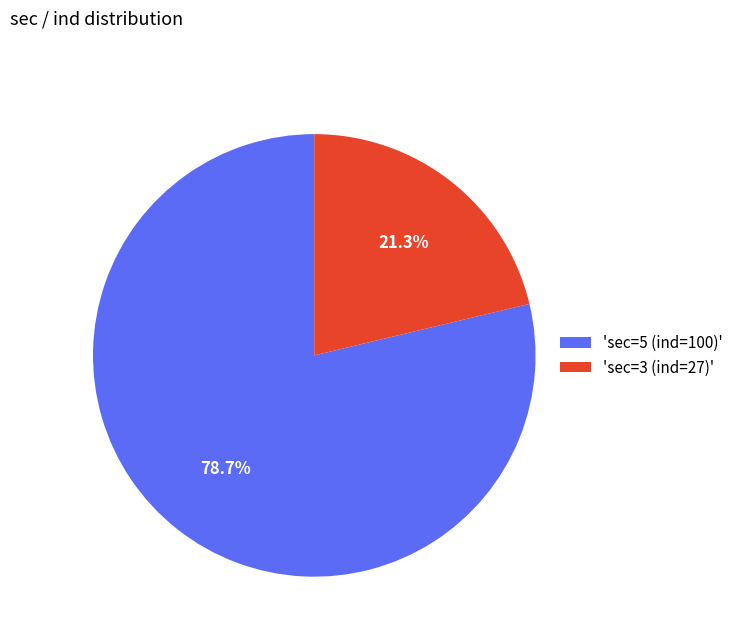

What portion of the pie excludes 'sec=3 (ind=27)'?

78.7%